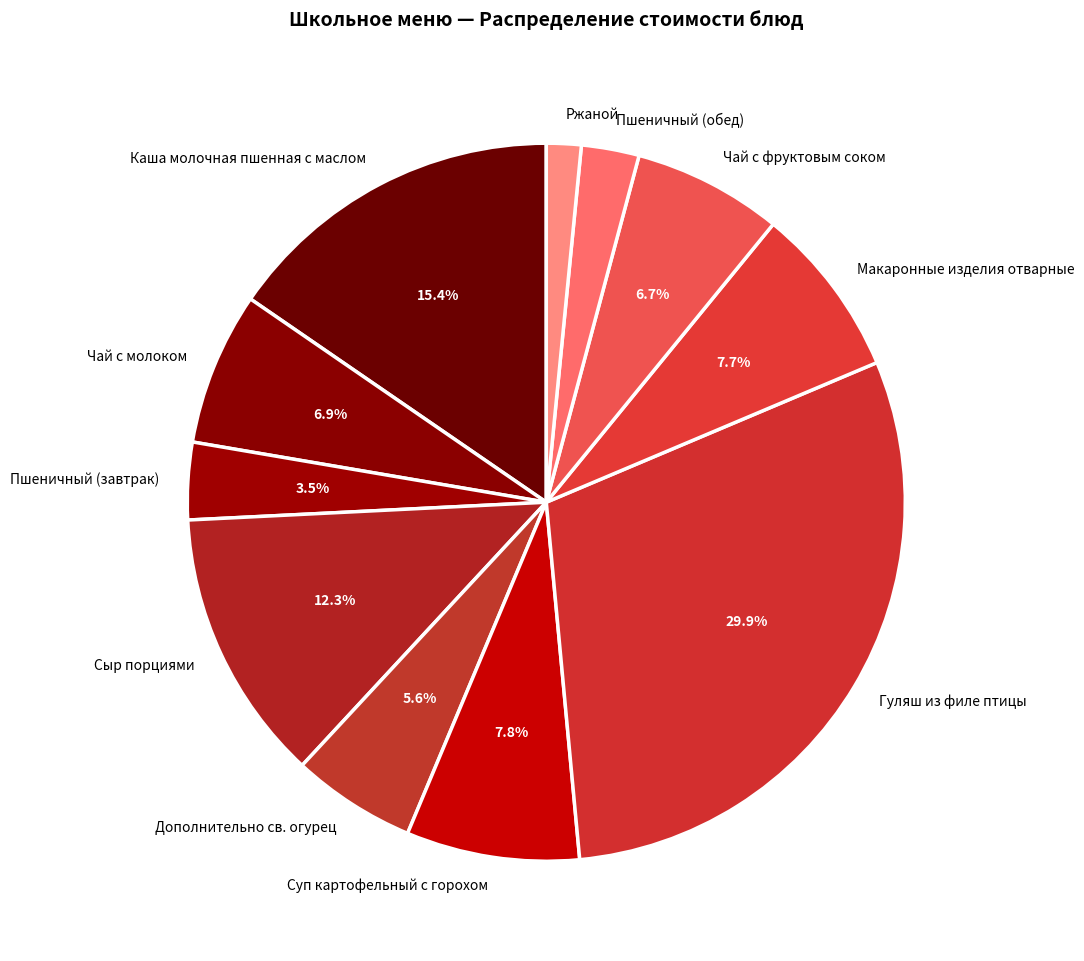

How much of the chart is everything except Суп картофельный с горохом?

92.2%